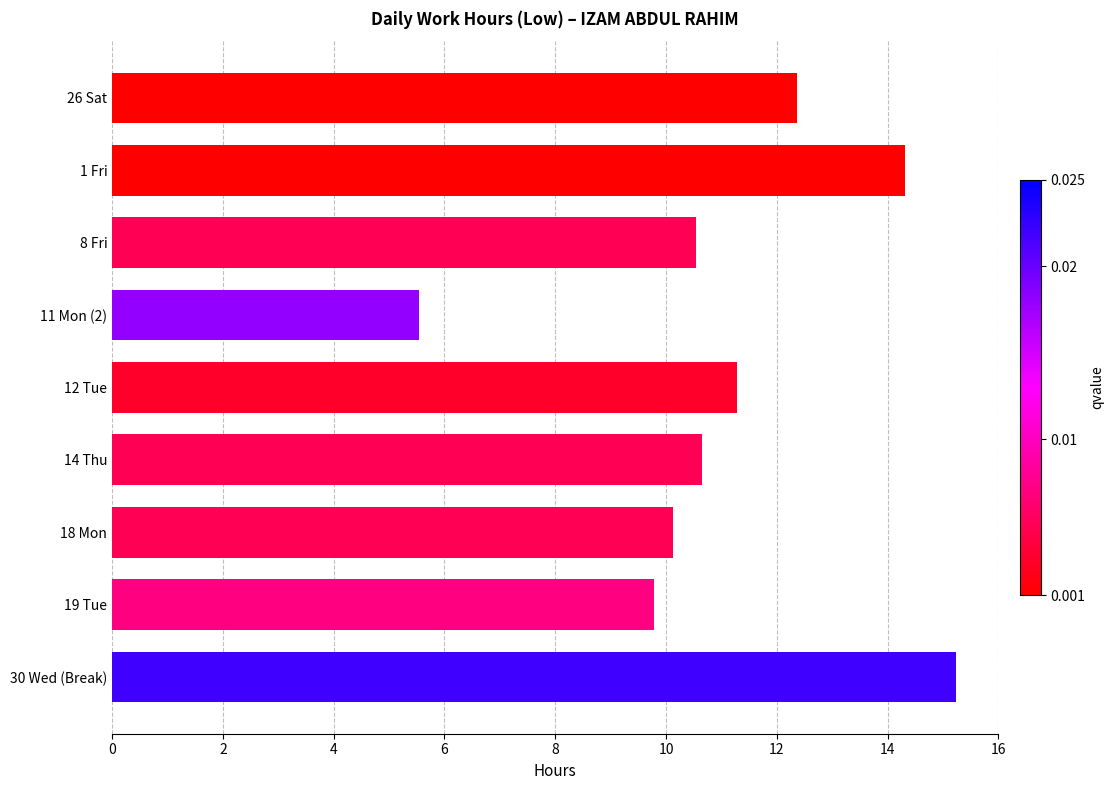

Between 19 Tue and 1 Fri, which is larger?

1 Fri